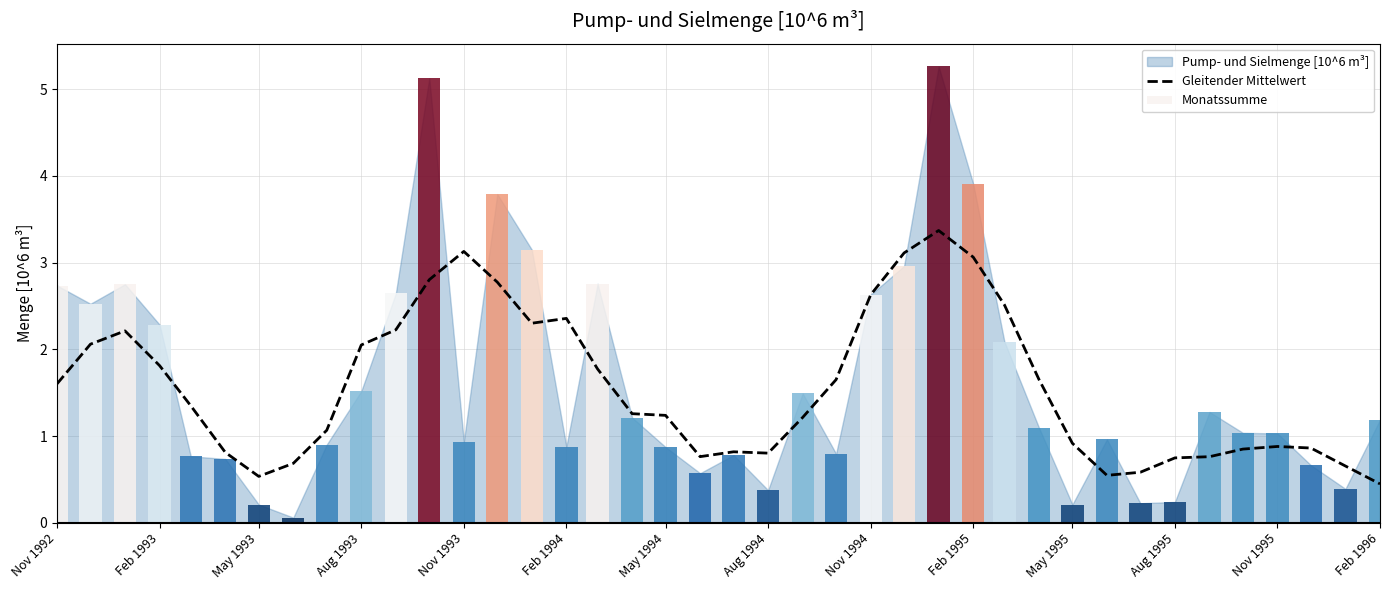

The value of Gleitender Mittelwert at Aug 1995 is 1.3. True or false?

False